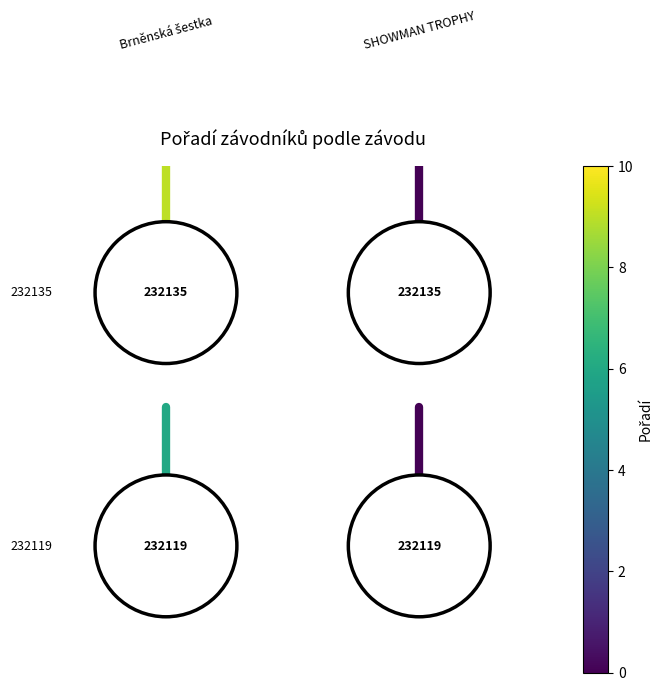

Count the number of categories in the chart.

2